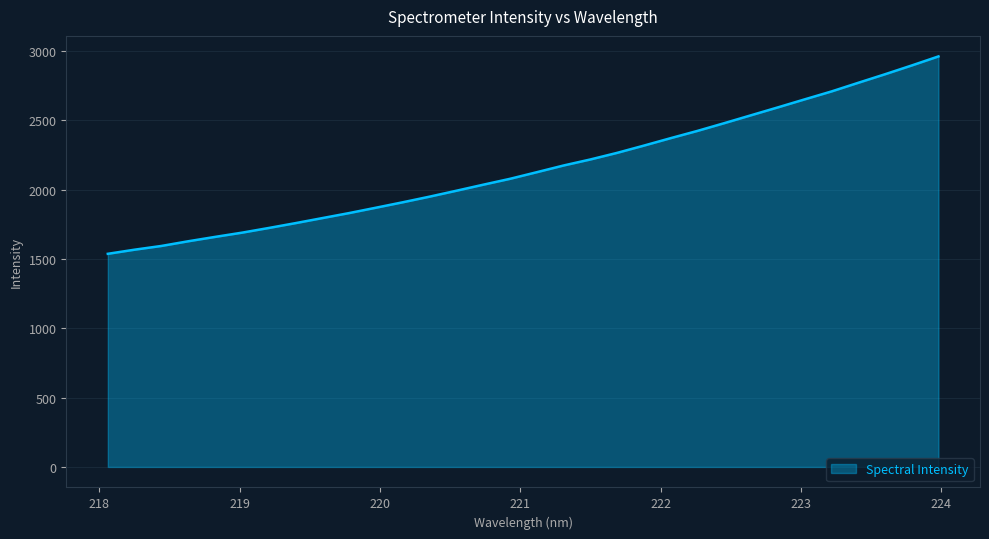

How many lines are shown in the chart?

1